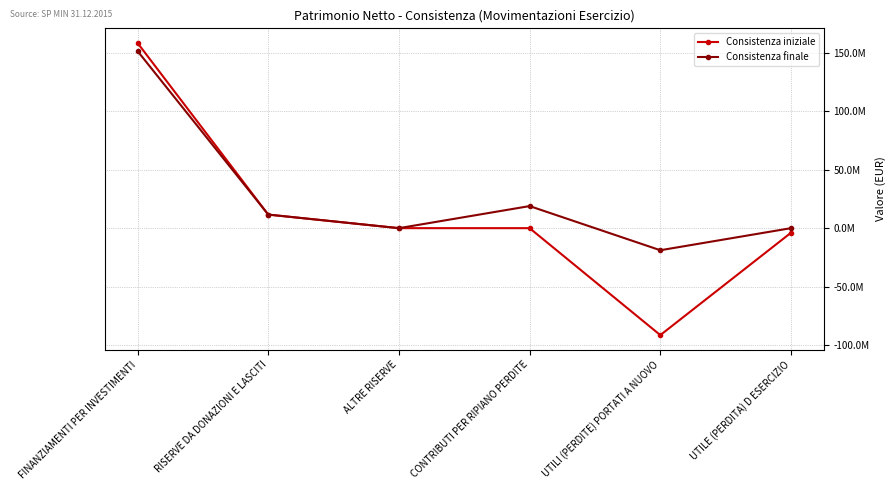

Is this an area chart (filled region under the line)?

No